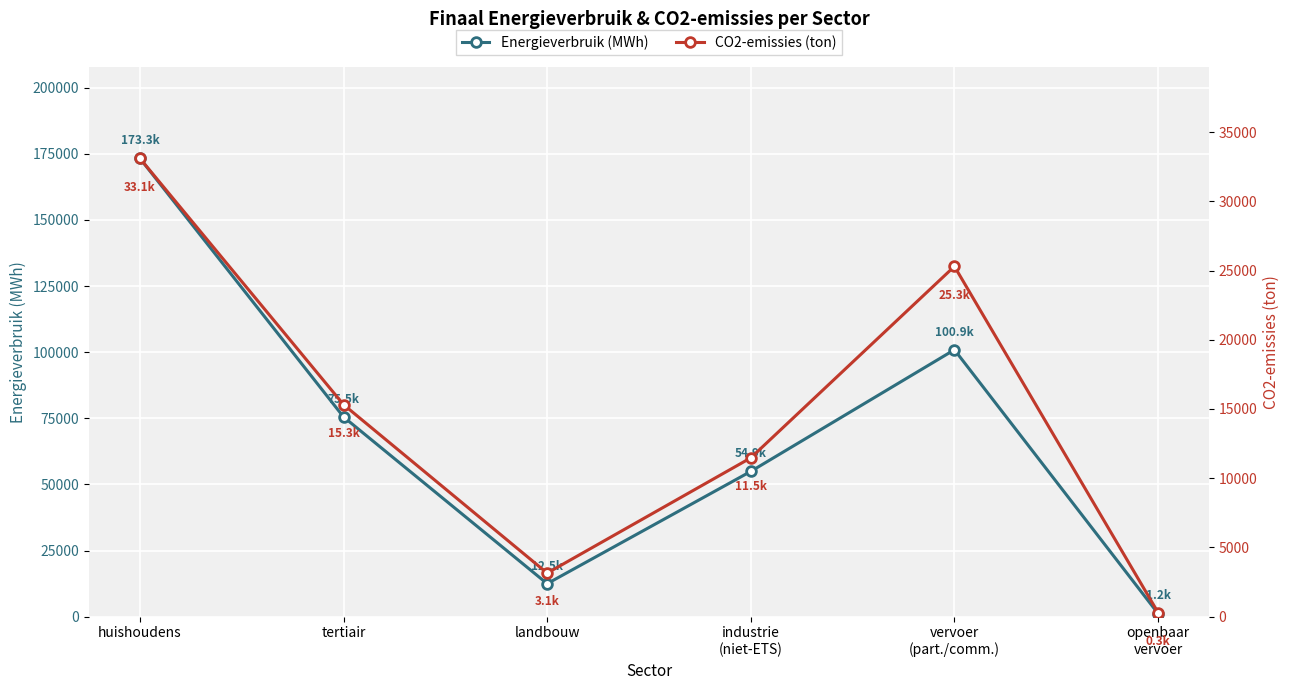

What position from the left is vervoer
(part./comm.)?

5